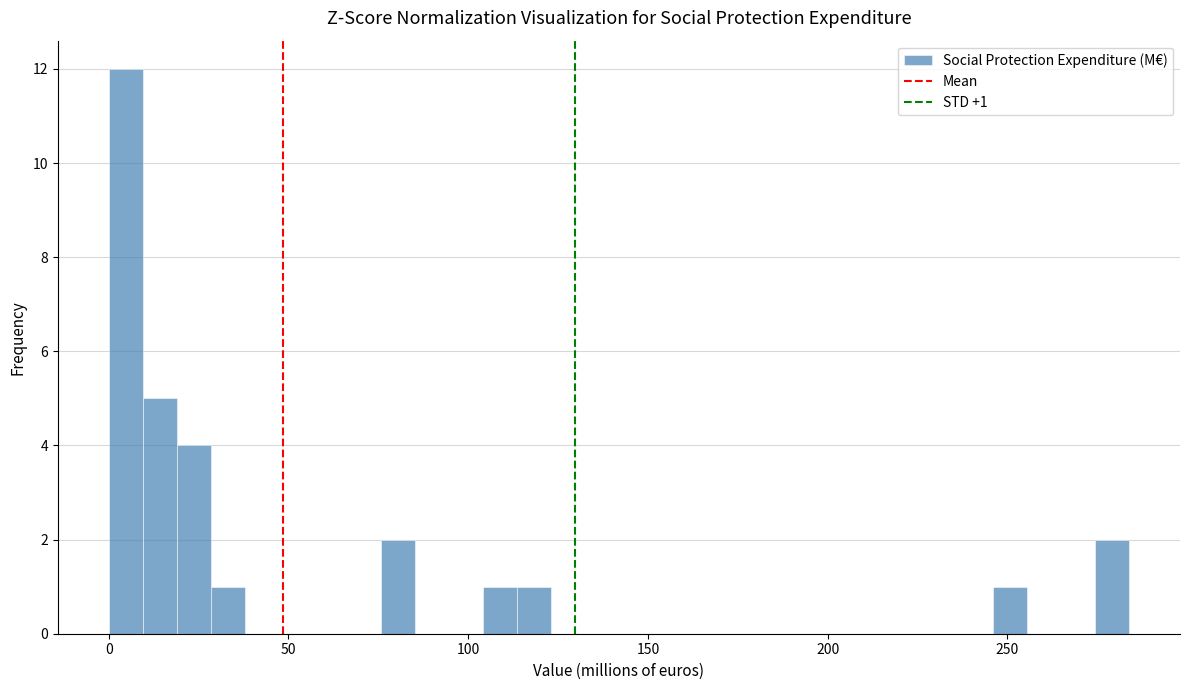

Read against the x-axis, roughly where is the centre of the tallest bar?

5